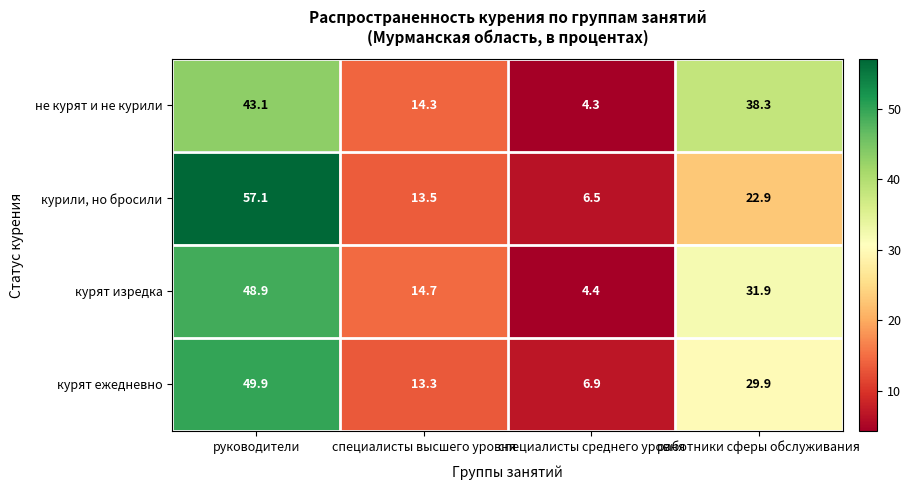

At специалисты среднего уровня, list the series in order from smallest to largest.

не курят и не курили, курят изредка, курили, но бросили, курят ежедневно